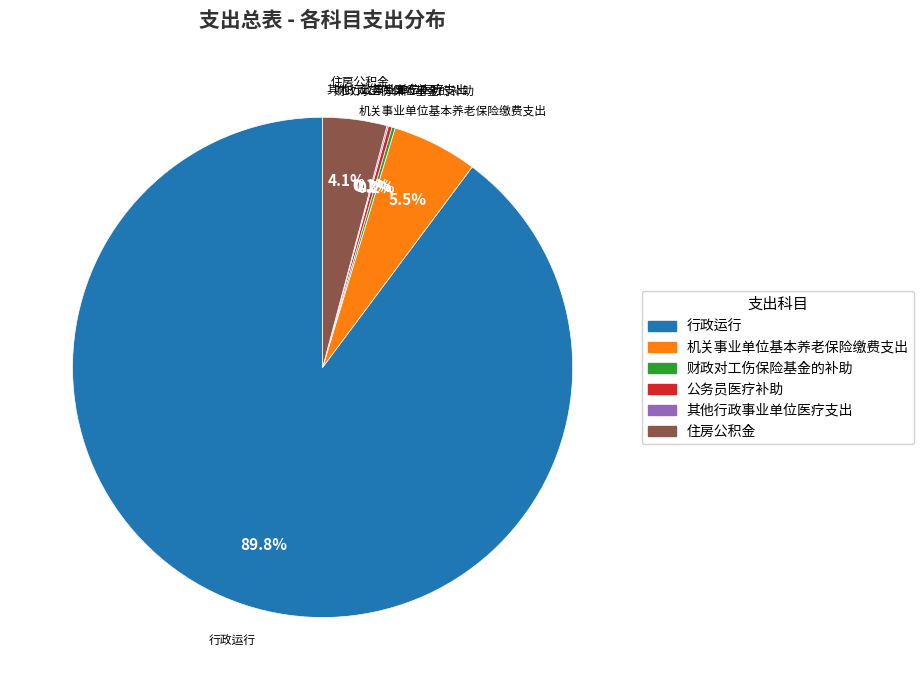

Is 住房公积金 the majority of the pie?

No